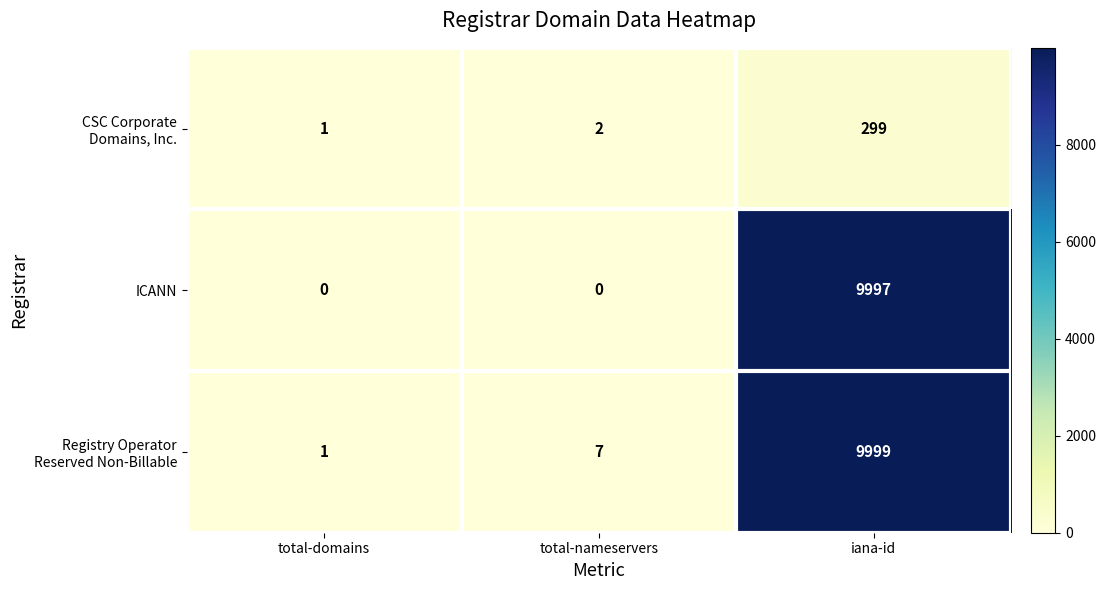

Is it true that ICANN equals -6159 at total-domains?

False